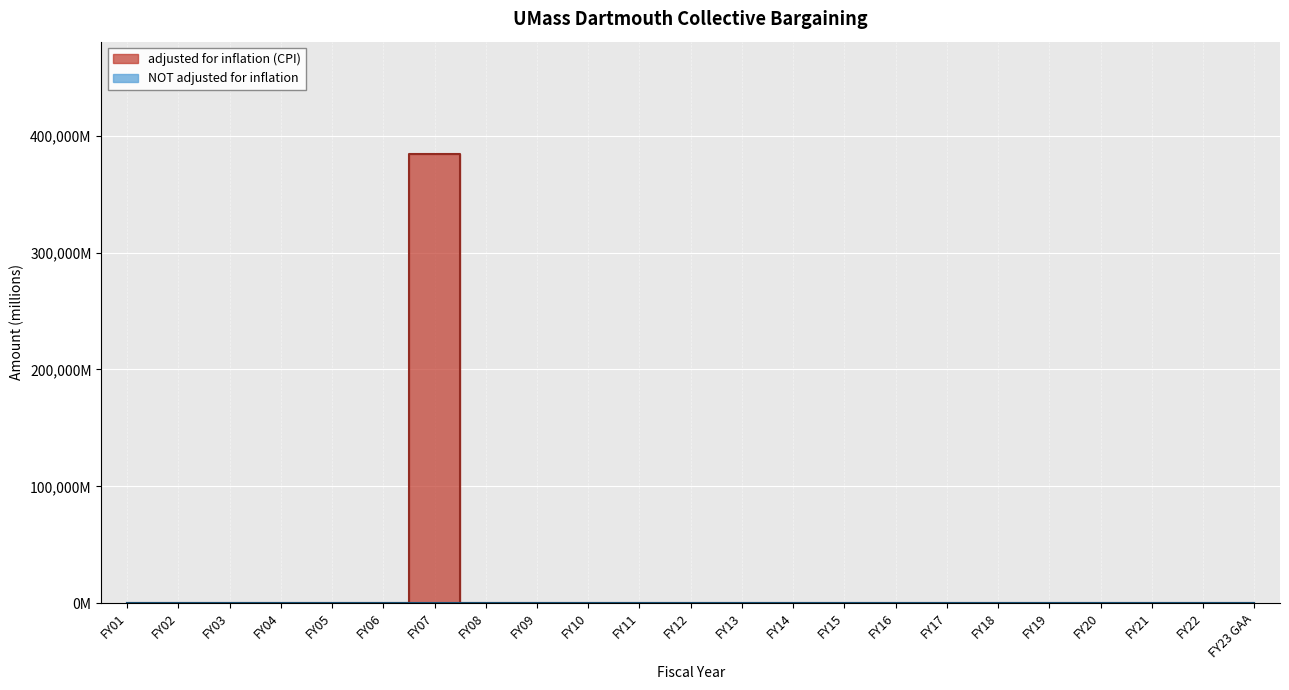

Reading left to right, what are all the values shown in this chart?

adjusted for inflation (CPI): FY01=0.0	FY02=0.0	FY03=0.0	FY04=0.0	FY05=0.0	FY06=0.0	FY07=384320.3	FY08=0.0	FY09=0.0	FY10=0.0	FY11=0.0	FY12=0.0	FY13=0.0	FY14=0.0	FY15=0.0	FY16=0.0	FY17=0.0	FY18=0.0	FY19=0.0	FY20=0.0	FY21=0.0	FY22=0.0	FY23 GAA=0.0
NOT adjusted for inflation: FY01=0.0	FY02=0.0	FY03=0.0	FY04=0.0	FY05=0.0	FY06=0.0	FY07=320.3	FY08=0.0	FY09=0.0	FY10=0.0	FY11=0.0	FY12=0.0	FY13=0.0	FY14=0.0	FY15=0.0	FY16=0.0	FY17=0.0	FY18=0.0	FY19=0.0	FY20=0.0	FY21=0.0	FY22=0.0	FY23 GAA=0.0